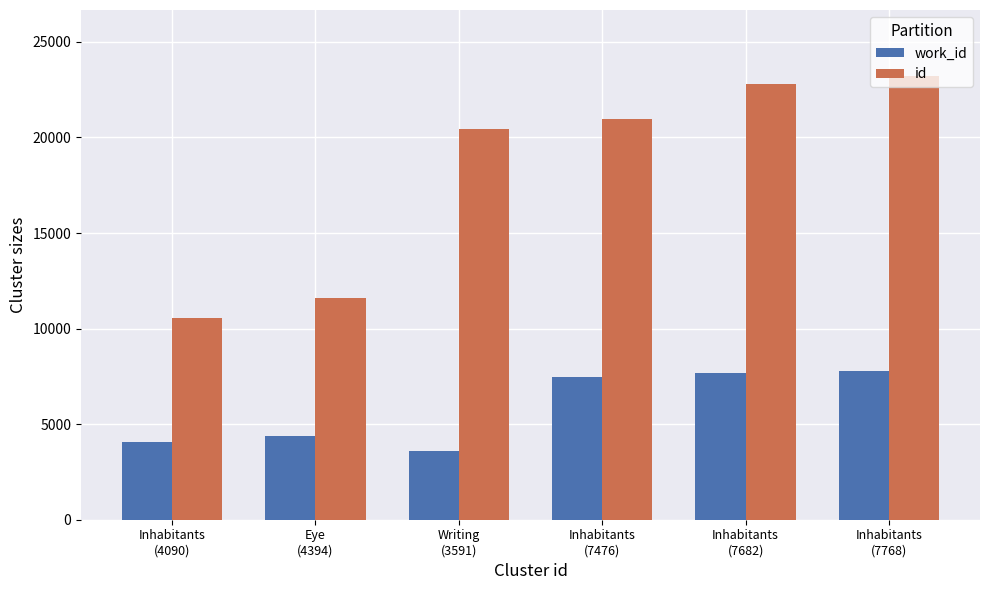

How many values in the id series are below 20947?

3